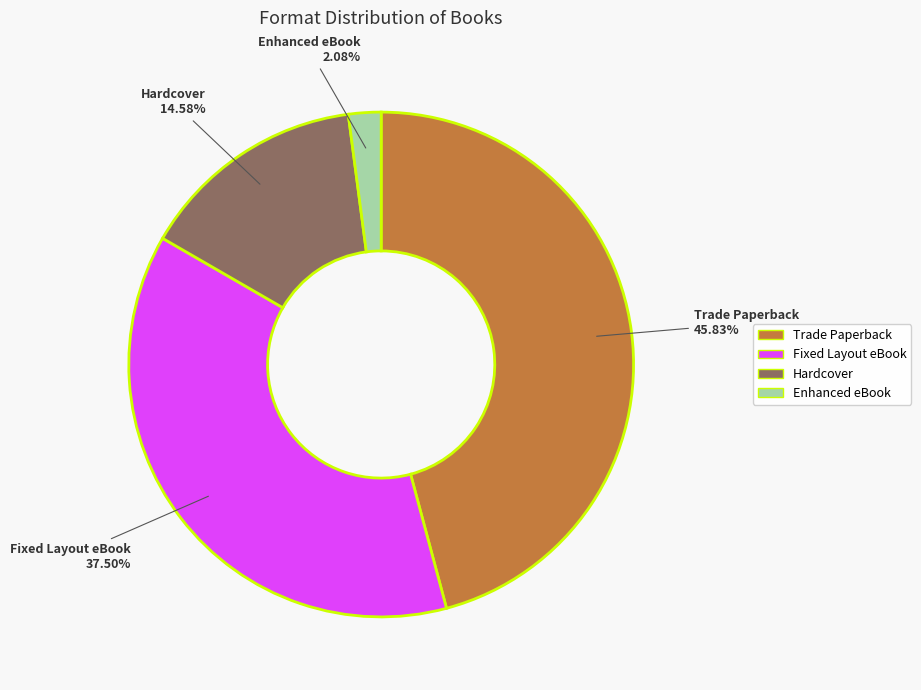

How much of the chart is everything except Hardcover?

85.4%